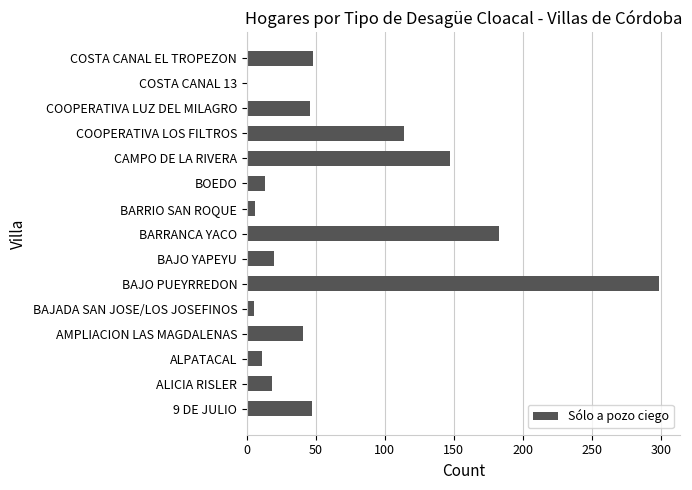

What is the difference between the values at COSTA CANAL EL TROPEZON and AMPLIACION LAS MAGDALENAS?

7